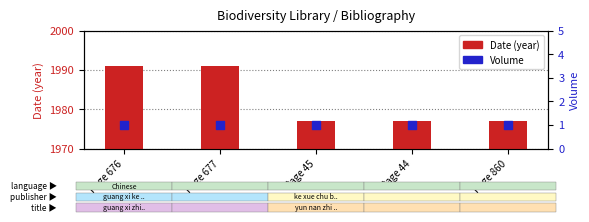

Which series contains the highest Y value?

Date (year)